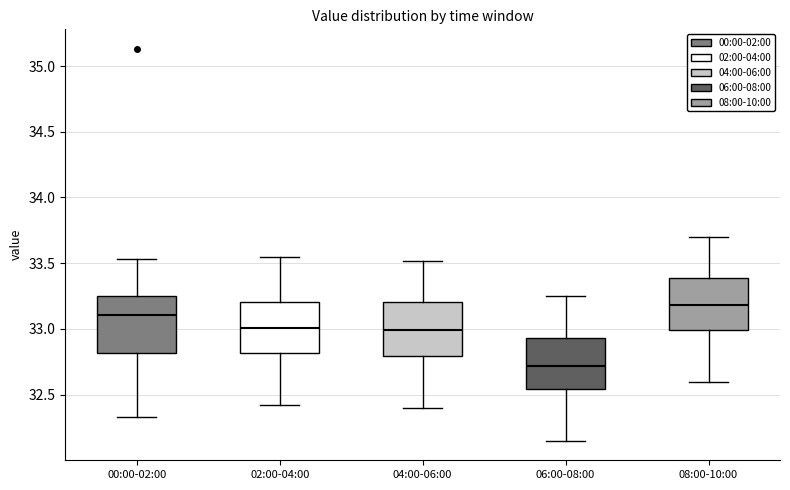

Reading left to right, read every box against the y-axis: the position of its median line, the range the box covers, and the ends of its whiskers. The values are not printed on the chart, so give them approximately, as read against the axis.

00:00-02:00: median 33.10, box 32.80 to 33.25, whiskers 32.35 to 33.55
02:00-04:00: median 33.00, box 32.80 to 33.20, whiskers 32.40 to 33.55
04:00-06:00: median 33.00, box 32.80 to 33.20, whiskers 32.40 to 33.50
06:00-08:00: median 32.70, box 32.55 to 32.95, whiskers 32.15 to 33.25
08:00-10:00: median 33.20, box 33.00 to 33.40, whiskers 32.60 to 33.70